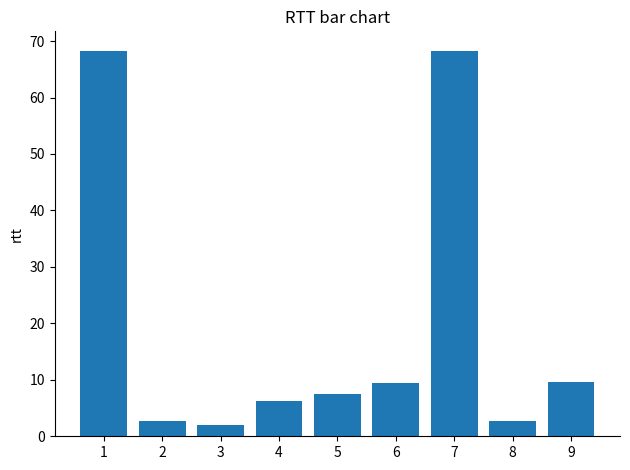

Approximately how many times larger is the value at 9 compared to 5?

1.3